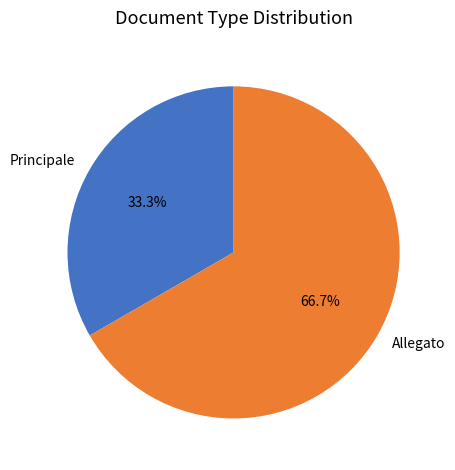

Which category has the smallest portion of the pie?

Principale